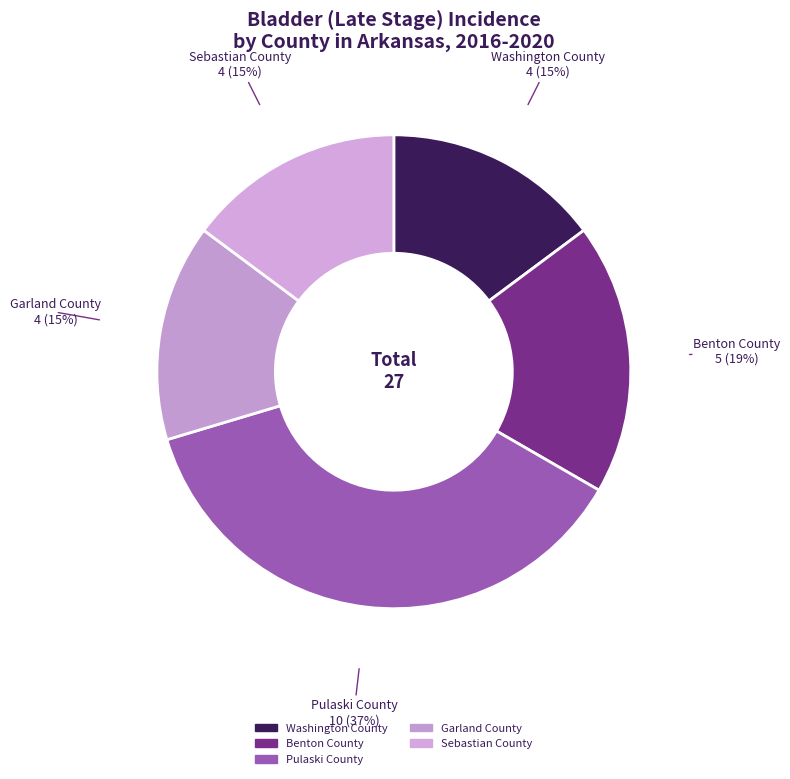

Is there any slice that represents more than half of the pie?

No